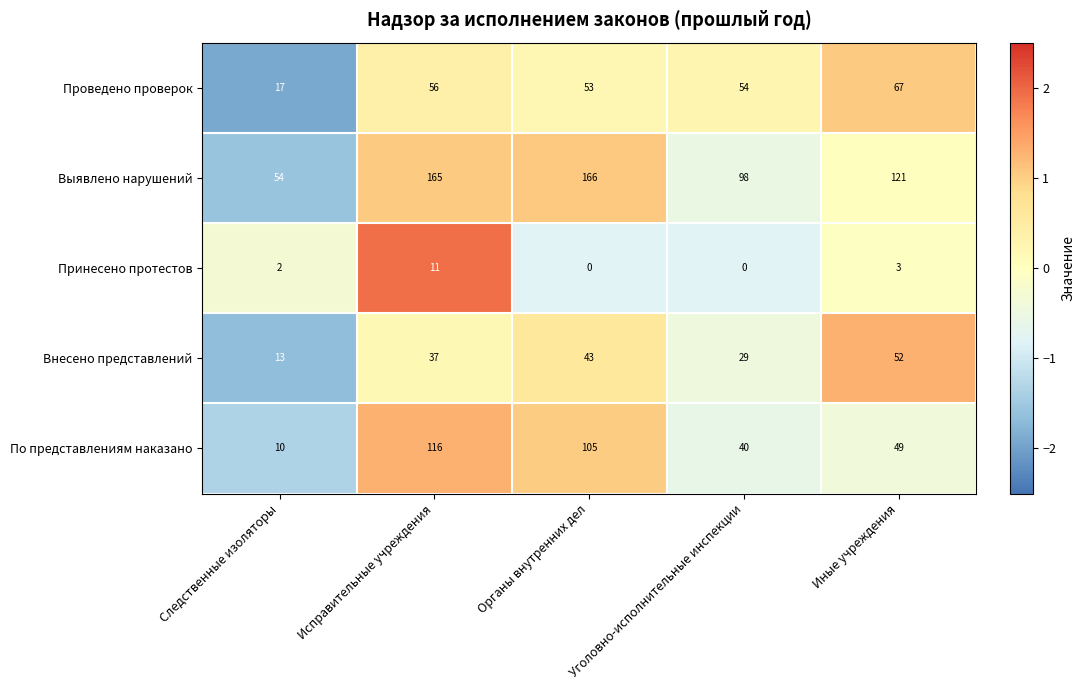

How many distinct data groups are displayed?

5